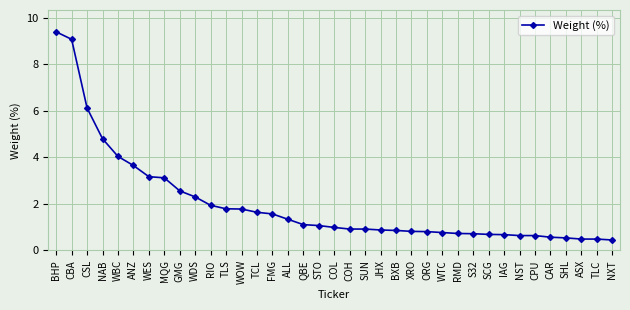

Which label corresponds to the largest value in the chart?

BHP